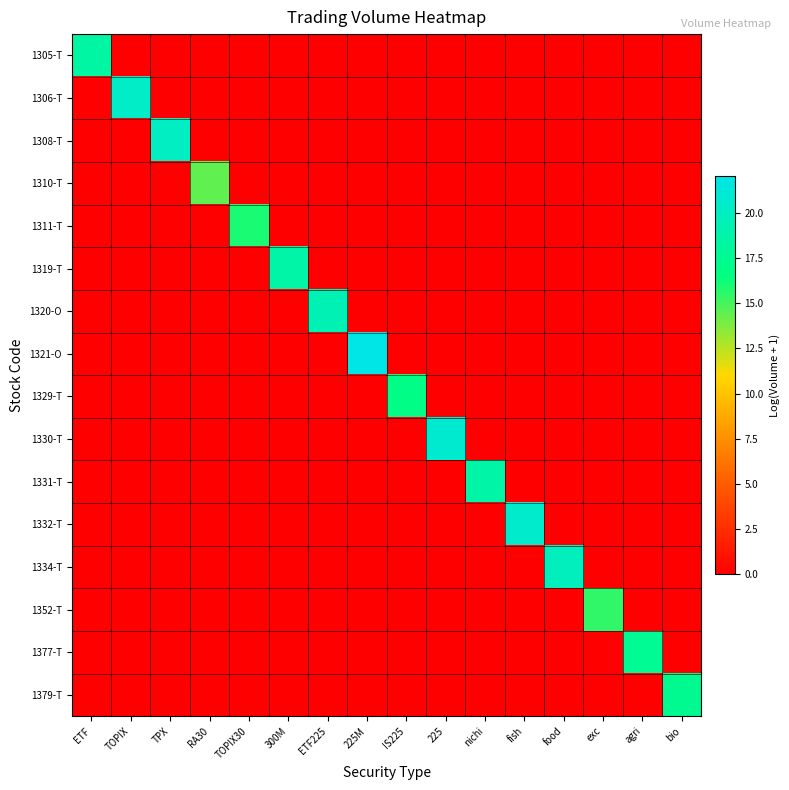

Reading right to left, list all the values displayed in this chart.

1305-T: bio=0.0	agri=0.0	exc=0.0	food=0.0	fish=0.0	nichi=0.0	225=0.0	IS225=0.0	225M=0.0	ETF225=0.0	300M=0.0	TOPIX30=0.0	RA30=0.0	TPX=0.0	TOPIX=0.0	ETF=18.4
1306-T: bio=0.0	agri=0.0	exc=0.0	food=0.0	fish=0.0	nichi=0.0	225=0.0	IS225=0.0	225M=0.0	ETF225=0.0	300M=0.0	TOPIX30=0.0	RA30=0.0	TPX=0.0	TOPIX=20.4	ETF=0.0
1308-T: bio=0.0	agri=0.0	exc=0.0	food=0.0	fish=0.0	nichi=0.0	225=0.0	IS225=0.0	225M=0.0	ETF225=0.0	300M=0.0	TOPIX30=0.0	RA30=0.0	TPX=20.1	TOPIX=0.0	ETF=0.0
1310-T: bio=0.0	agri=0.0	exc=0.0	food=0.0	fish=0.0	nichi=0.0	225=0.0	IS225=0.0	225M=0.0	ETF225=0.0	300M=0.0	TOPIX30=0.0	RA30=14.5	TPX=0.0	TOPIX=0.0	ETF=0.0
1311-T: bio=0.0	agri=0.0	exc=0.0	food=0.0	fish=0.0	nichi=0.0	225=0.0	IS225=0.0	225M=0.0	ETF225=0.0	300M=0.0	TOPIX30=16.0	RA30=0.0	TPX=0.0	TOPIX=0.0	ETF=0.0
1319-T: bio=0.0	agri=0.0	exc=0.0	food=0.0	fish=0.0	nichi=0.0	225=0.0	IS225=0.0	225M=0.0	ETF225=0.0	300M=18.7	TOPIX30=0.0	RA30=0.0	TPX=0.0	TOPIX=0.0	ETF=0.0
1320-O: bio=0.0	agri=0.0	exc=0.0	food=0.0	fish=0.0	nichi=0.0	225=0.0	IS225=0.0	225M=0.0	ETF225=19.4	300M=0.0	TOPIX30=0.0	RA30=0.0	TPX=0.0	TOPIX=0.0	ETF=0.0
1321-O: bio=0.0	agri=0.0	exc=0.0	food=0.0	fish=0.0	nichi=0.0	225=0.0	IS225=0.0	225M=22.0	ETF225=0.0	300M=0.0	TOPIX30=0.0	RA30=0.0	TPX=0.0	TOPIX=0.0	ETF=0.0
1329-T: bio=0.0	agri=0.0	exc=0.0	food=0.0	fish=0.0	nichi=0.0	225=0.0	IS225=16.9	225M=0.0	ETF225=0.0	300M=0.0	TOPIX30=0.0	RA30=0.0	TPX=0.0	TOPIX=0.0	ETF=0.0
1330-T: bio=0.0	agri=0.0	exc=0.0	food=0.0	fish=0.0	nichi=0.0	225=20.9	IS225=0.0	225M=0.0	ETF225=0.0	300M=0.0	TOPIX30=0.0	RA30=0.0	TPX=0.0	TOPIX=0.0	ETF=0.0
1331-T: bio=0.0	agri=0.0	exc=0.0	food=0.0	fish=0.0	nichi=18.6	225=0.0	IS225=0.0	225M=0.0	ETF225=0.0	300M=0.0	TOPIX30=0.0	RA30=0.0	TPX=0.0	TOPIX=0.0	ETF=0.0
1332-T: bio=0.0	agri=0.0	exc=0.0	food=0.0	fish=20.7	nichi=0.0	225=0.0	IS225=0.0	225M=0.0	ETF225=0.0	300M=0.0	TOPIX30=0.0	RA30=0.0	TPX=0.0	TOPIX=0.0	ETF=0.0
1334-T: bio=0.0	agri=0.0	exc=0.0	food=19.9	fish=0.0	nichi=0.0	225=0.0	IS225=0.0	225M=0.0	ETF225=0.0	300M=0.0	TOPIX30=0.0	RA30=0.0	TPX=0.0	TOPIX=0.0	ETF=0.0
1352-T: bio=0.0	agri=0.0	exc=15.5	food=0.0	fish=0.0	nichi=0.0	225=0.0	IS225=0.0	225M=0.0	ETF225=0.0	300M=0.0	TOPIX30=0.0	RA30=0.0	TPX=0.0	TOPIX=0.0	ETF=0.0
1377-T: bio=0.0	agri=17.6	exc=0.0	food=0.0	fish=0.0	nichi=0.0	225=0.0	IS225=0.0	225M=0.0	ETF225=0.0	300M=0.0	TOPIX30=0.0	RA30=0.0	TPX=0.0	TOPIX=0.0	ETF=0.0
1379-T: bio=17.4	agri=0.0	exc=0.0	food=0.0	fish=0.0	nichi=0.0	225=0.0	IS225=0.0	225M=0.0	ETF225=0.0	300M=0.0	TOPIX30=0.0	RA30=0.0	TPX=0.0	TOPIX=0.0	ETF=0.0